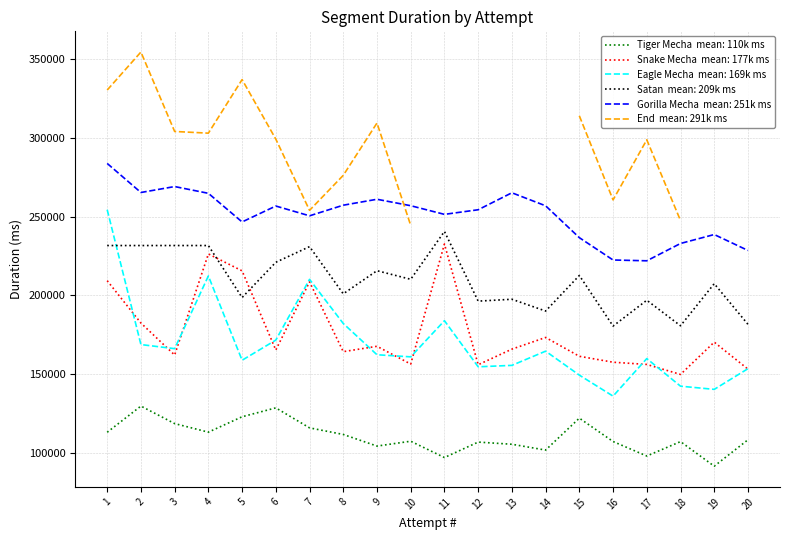

At which label does Gorilla Mecha reach its minimum?

17